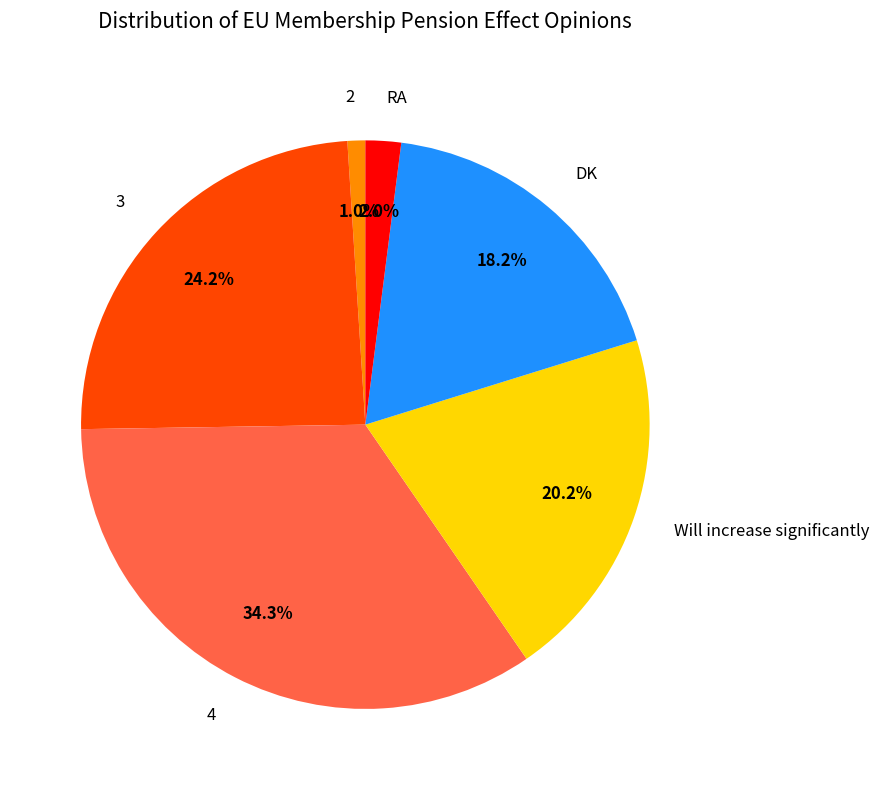

What percentage is the DK slice, to the nearest percent?

18%